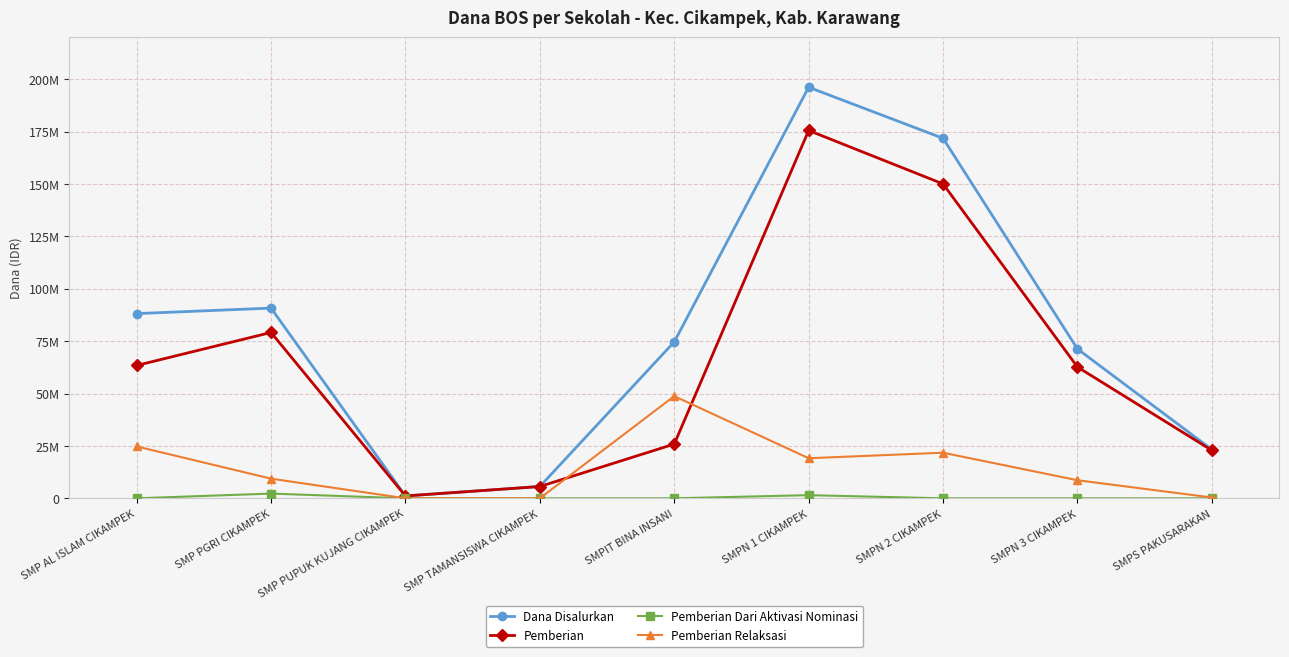

Which label corresponds to the largest value in the chart?

SMPN 1 CIKAMPEK